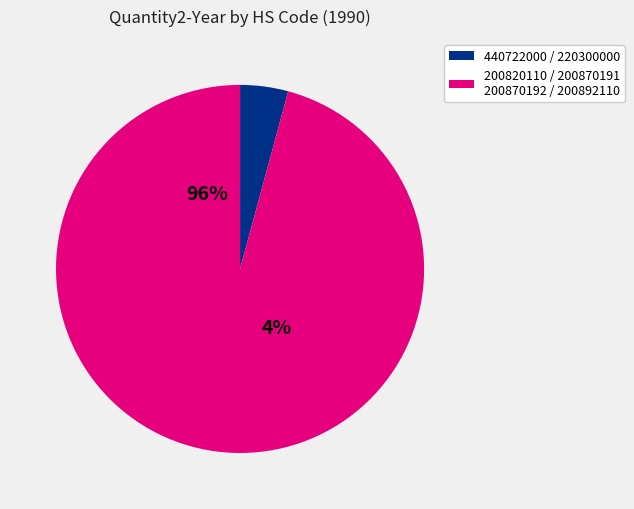

Is it true that 200892110 is 31% of the pie?

False